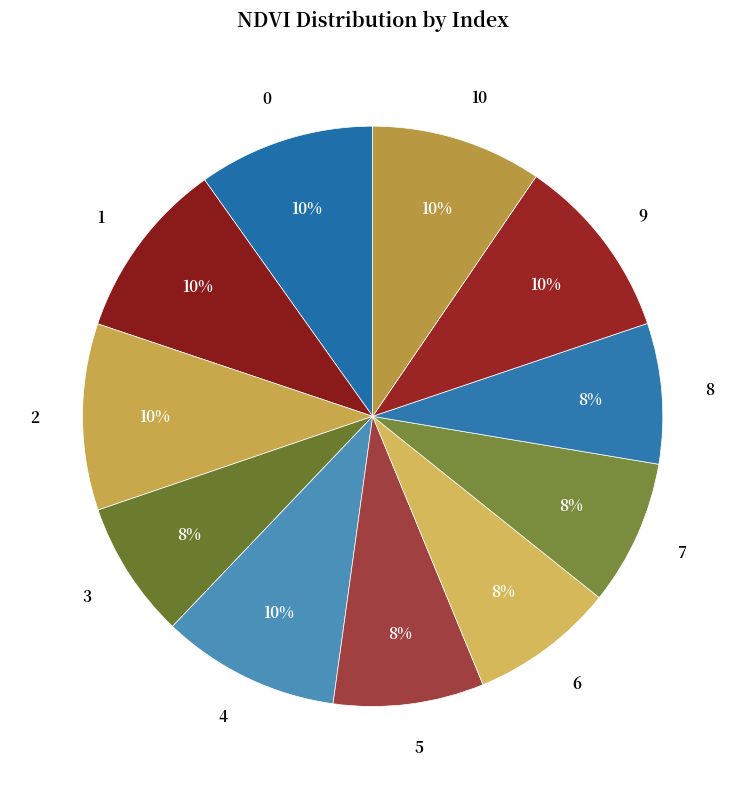

How many segments does this pie chart have?

11